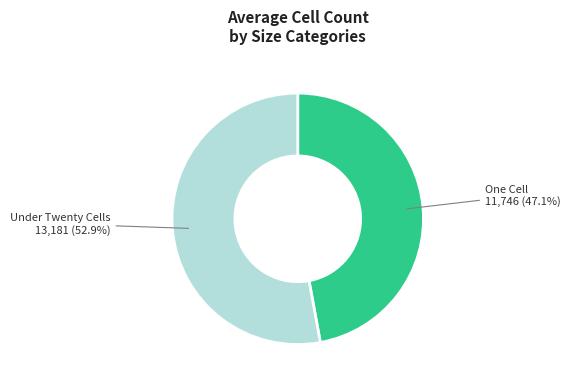

Is there a majority slice in this chart?

Yes